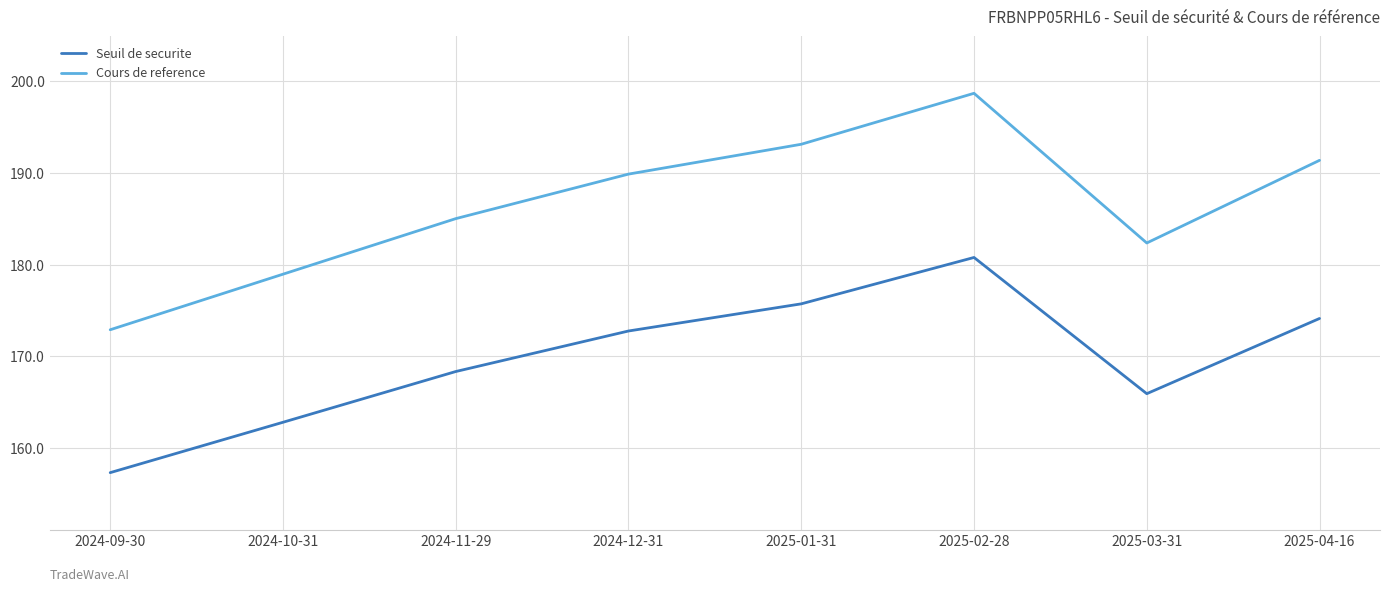

Rank the categories by Cours de reference value from highest to lowest.

2025-02-28, 2025-01-31, 2025-04-16, 2024-12-31, 2024-11-29, 2025-03-31, 2024-10-31, 2024-09-30